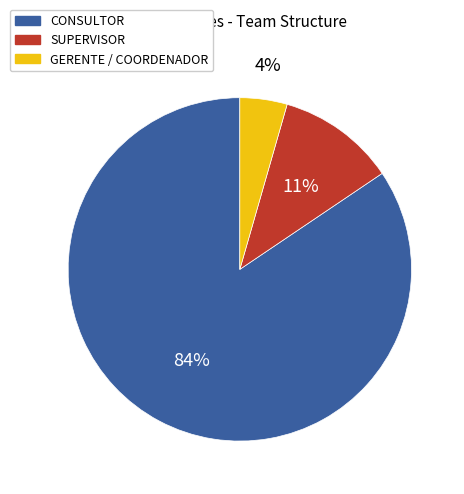

To the nearest percent, what is the difference between the SUPERVISOR and GERENTE / COORDENADOR slice percentages?

7%